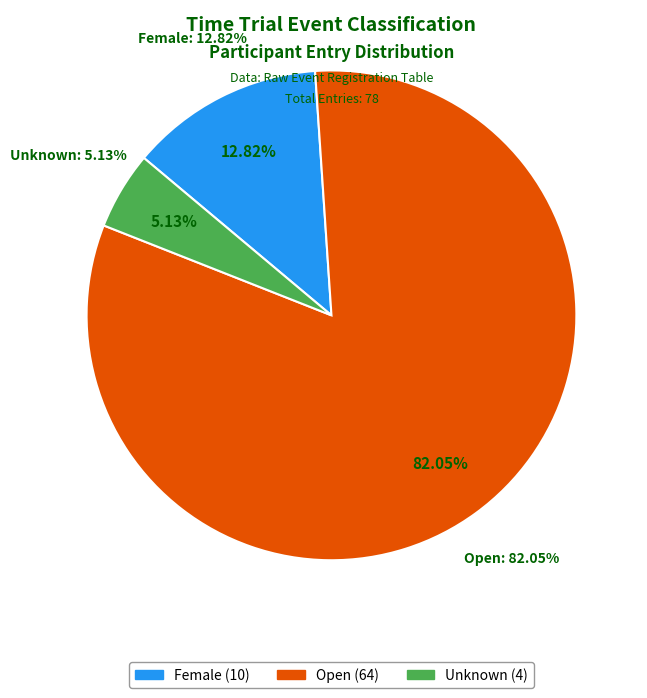

Which slice represents more than half of the pie?

Open